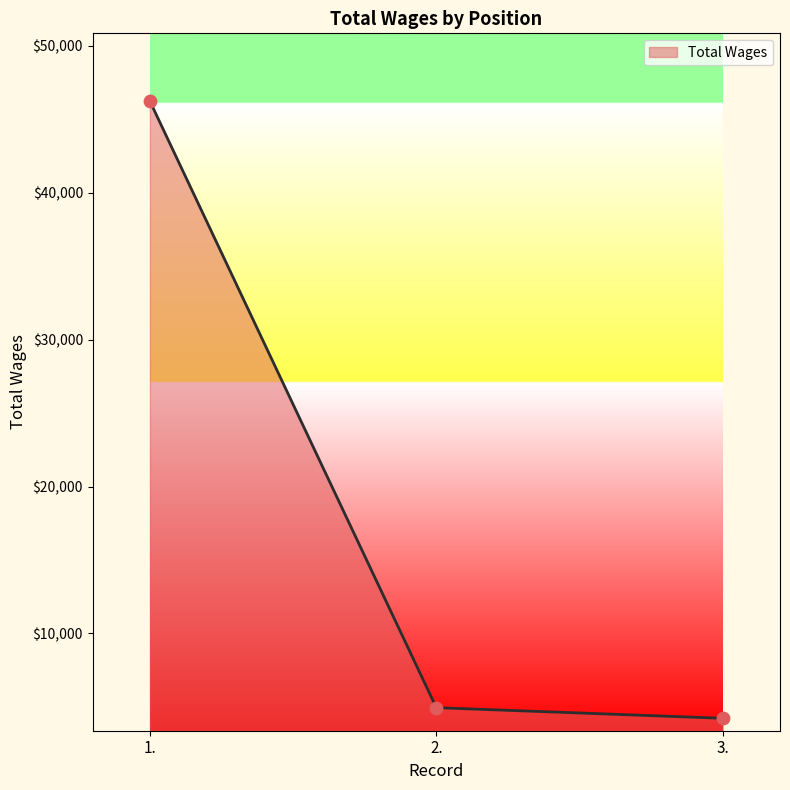

Between 3. and 2., which is larger?

2.